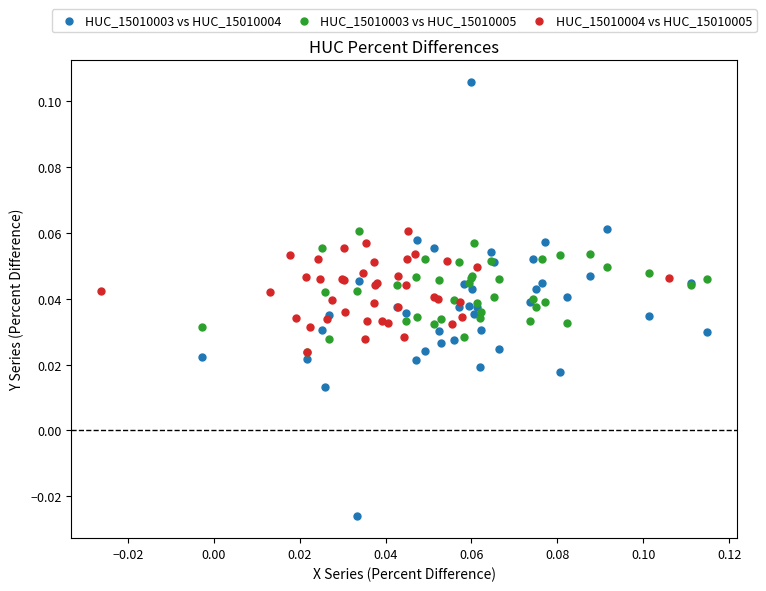

Which series reaches the maximum Y coordinate?

HUC_15010003 vs HUC_15010004